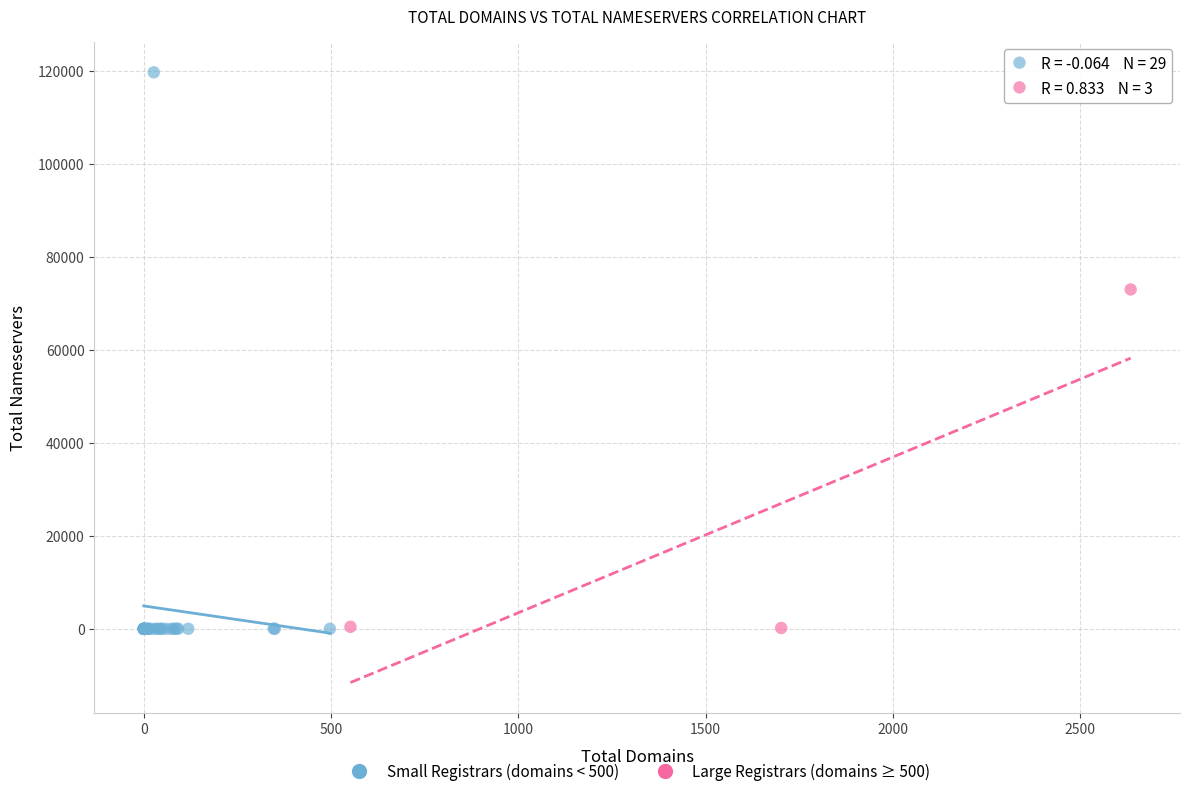

Which series reaches the maximum Y coordinate?

Small Registrars (domains < 500)